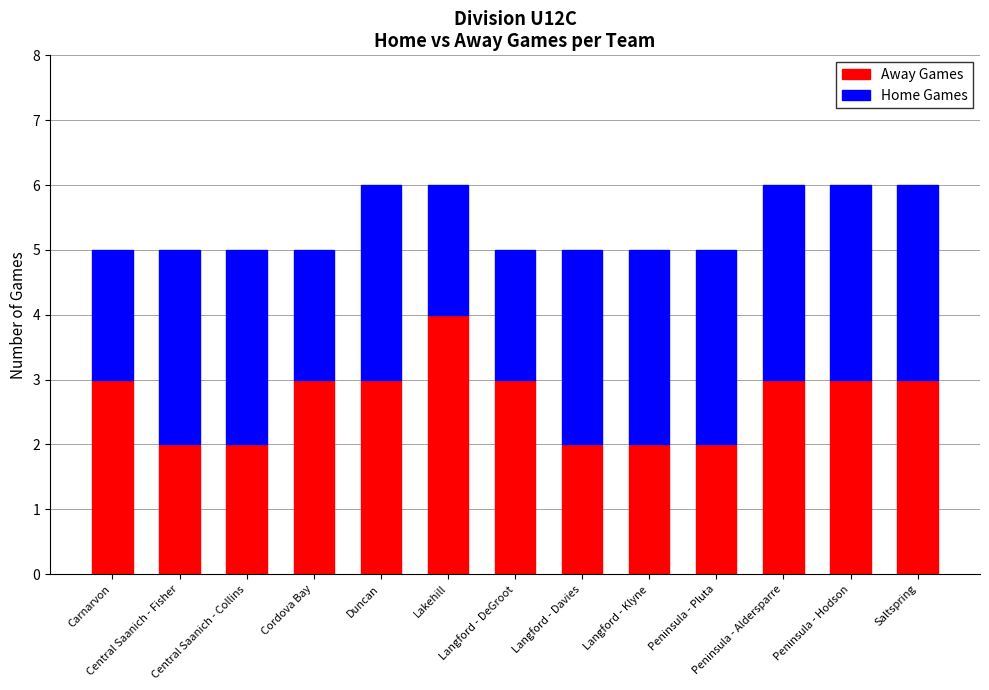

How many bars are there in total?

13